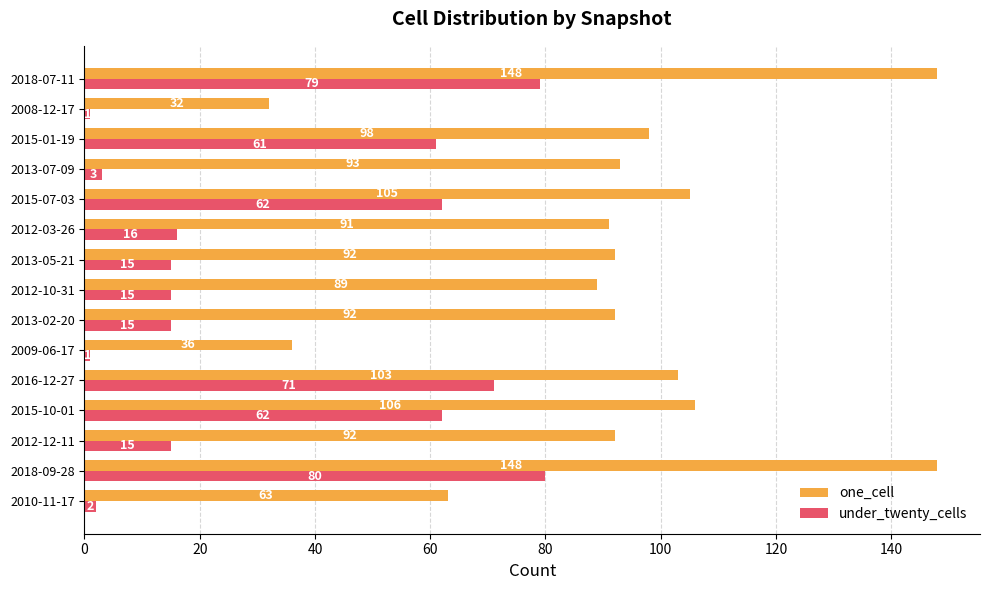

Which category has the lowest value in the one_cell series?

2008-12-17